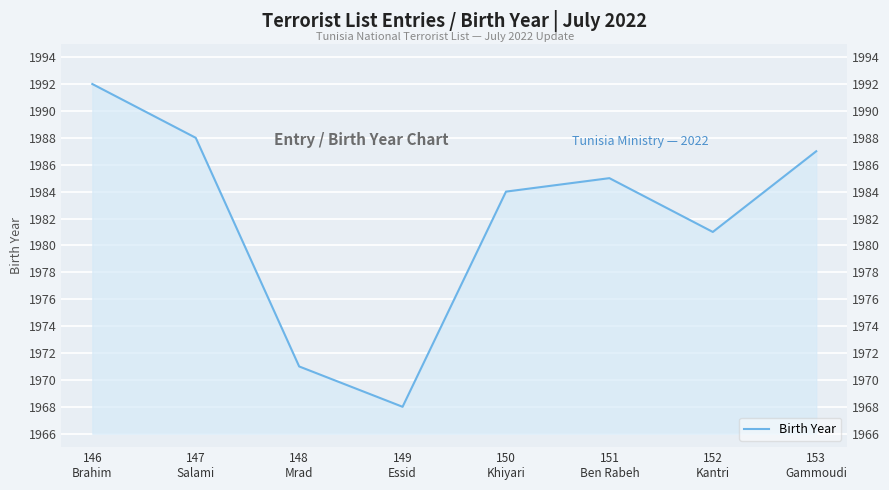

How many values are below 1985?

4